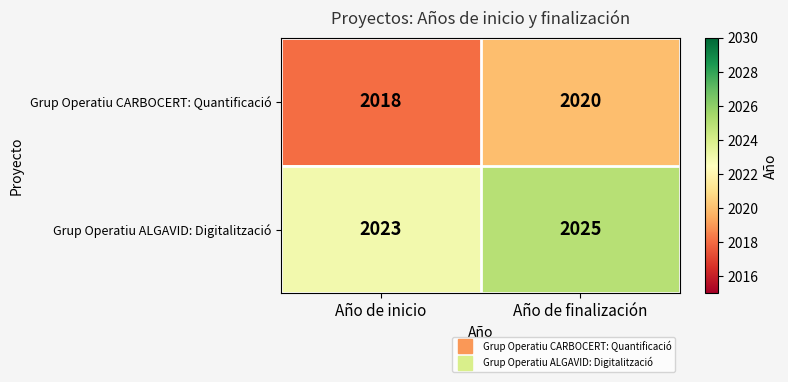

What is the maximum value shown in the chart?

2025